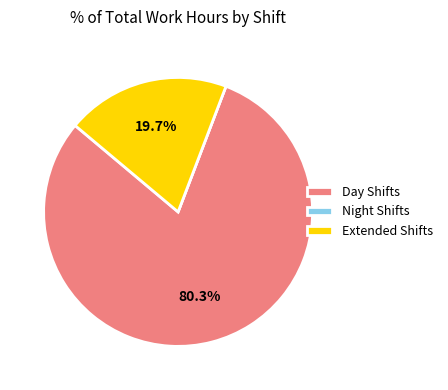

Which slice is the largest?

Day Shifts